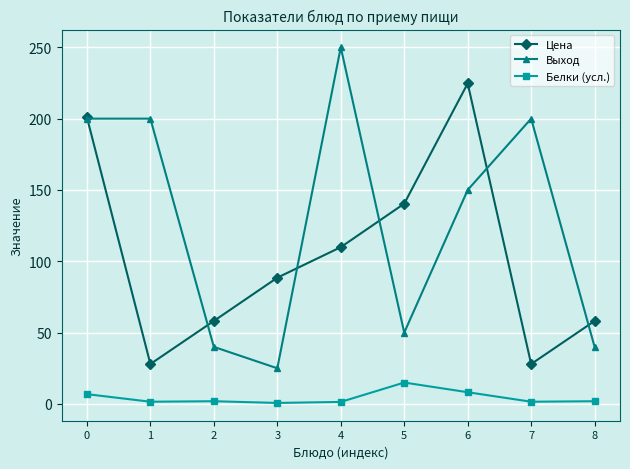

What is the approximate value of Белки (усл.) at 3?

0.7